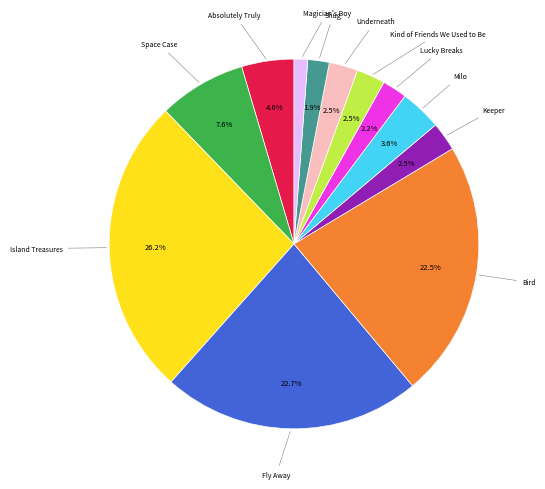

What portion of the pie excludes Fly Away?

77.3%